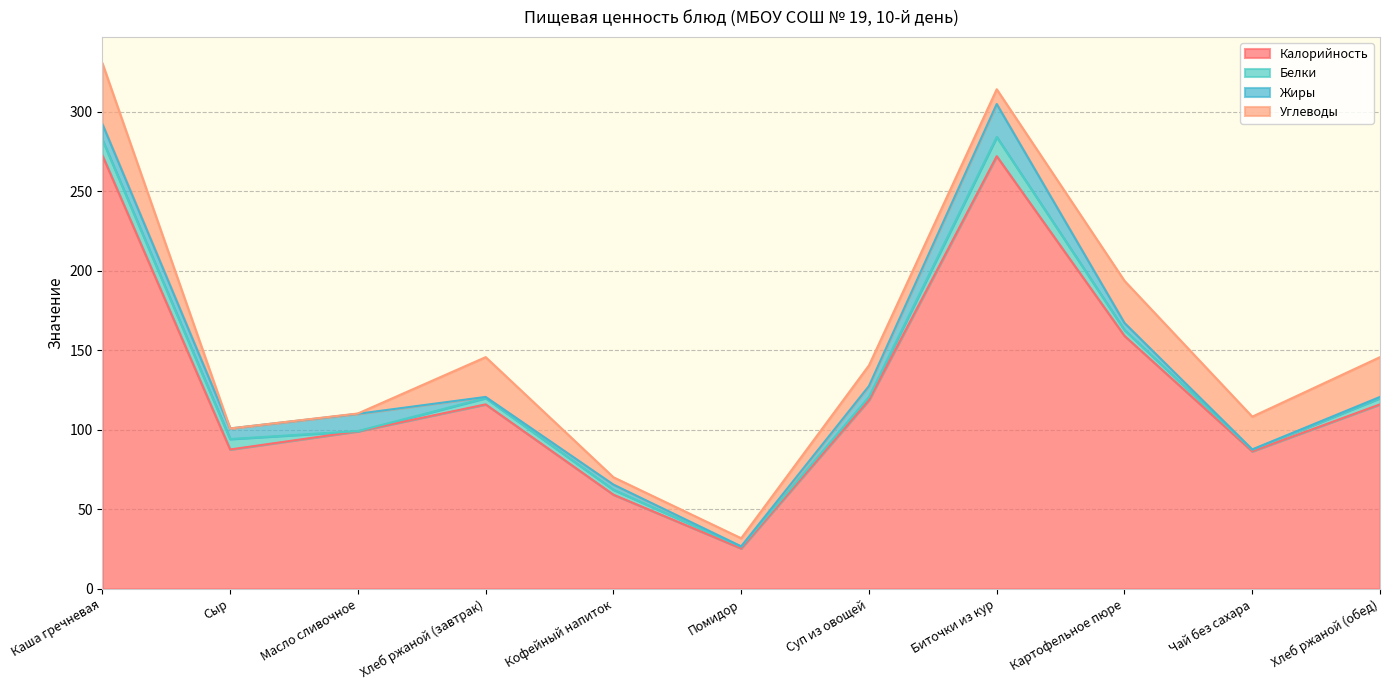

How many values in the Углеводы series exceed 12?

6